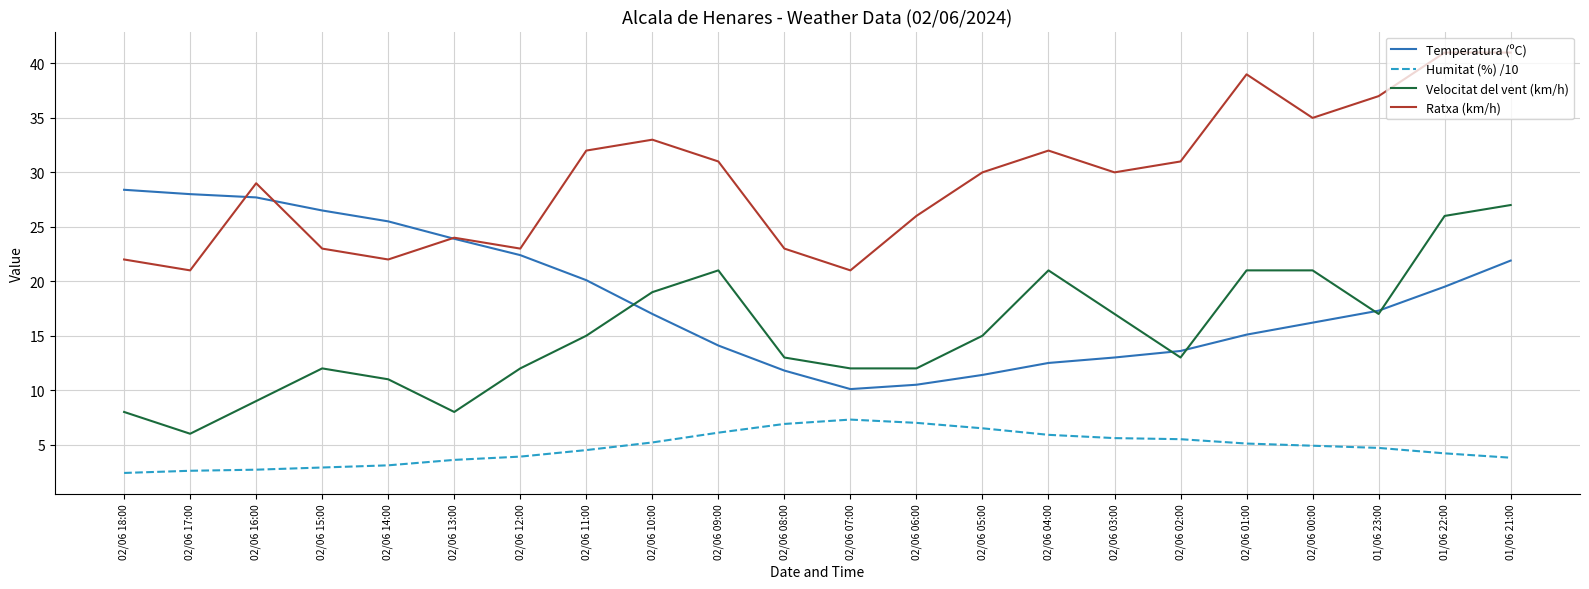

What is the average value of the Ratxa (km/h) series?

29.4